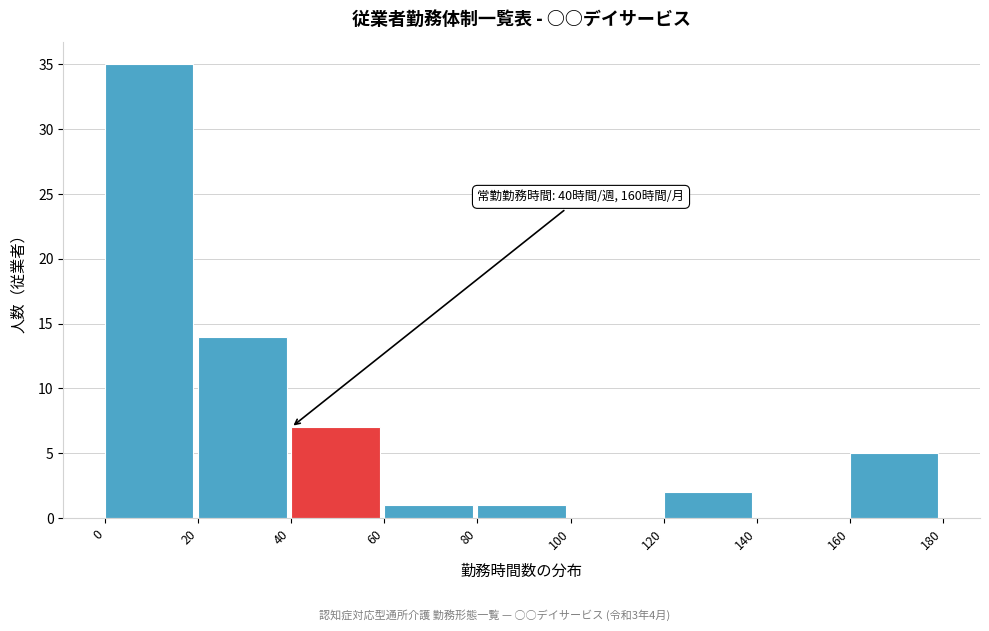

Which range on the x-axis has the tallest bar?

0 to 20